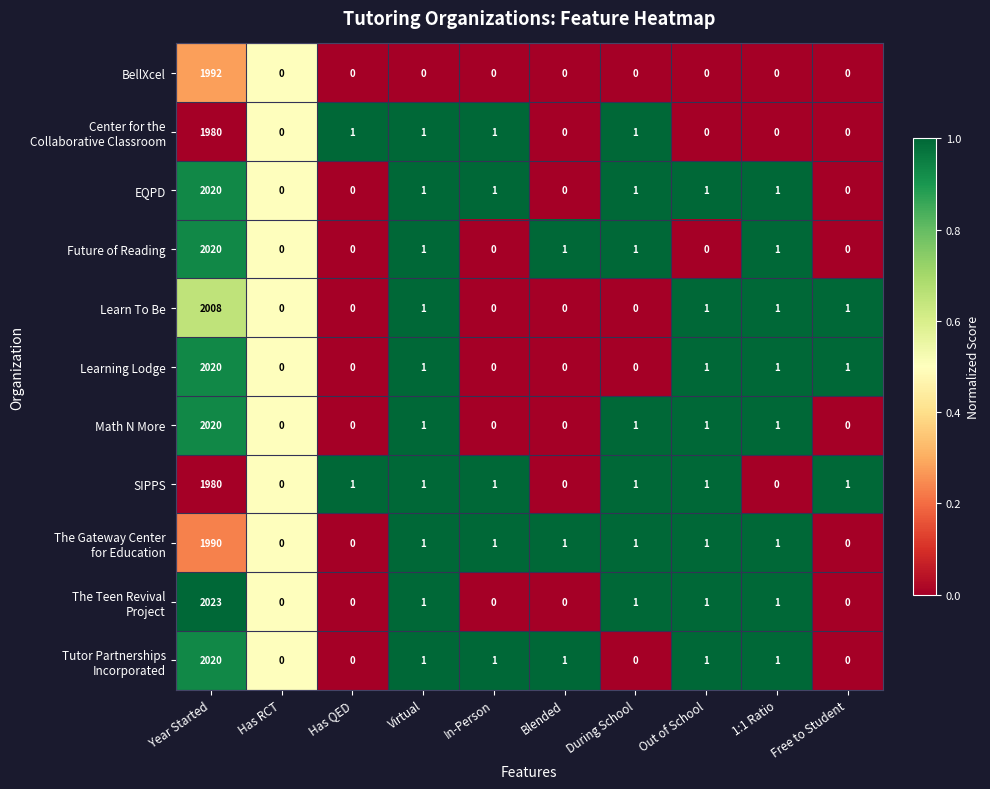

At which category is the sum across all series the highest?

Year Started